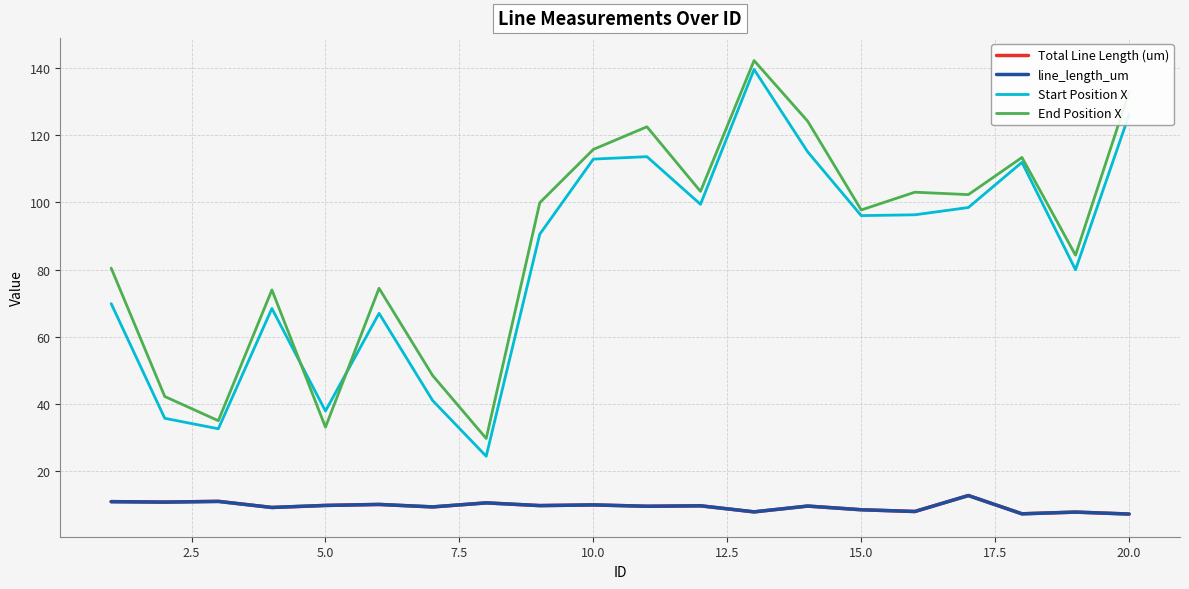

Which series has the largest range (max minus min)?

Start Position X